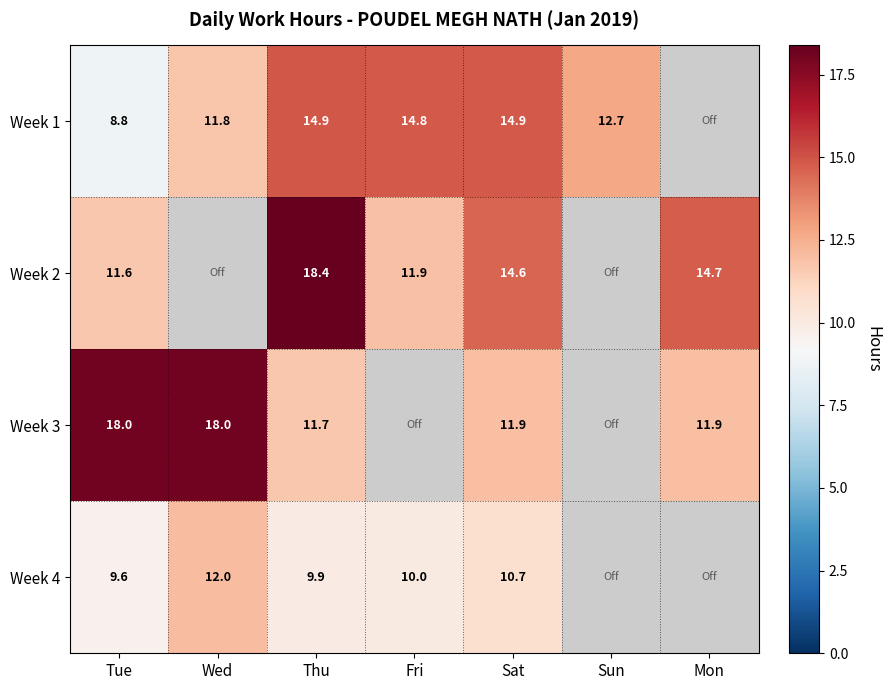

Which category has the lowest value in the Week 1 series?

Tue